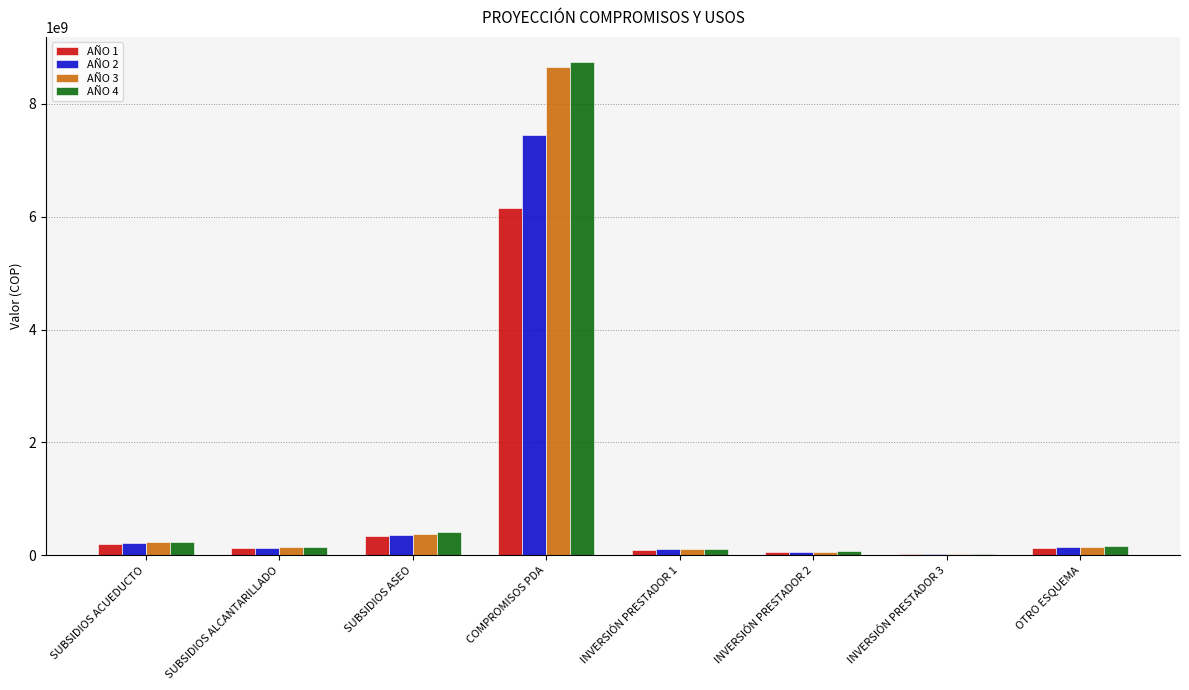

True or false: AÑO 2 has a value of 7450000000 at COMPROMISOS PDA.

True